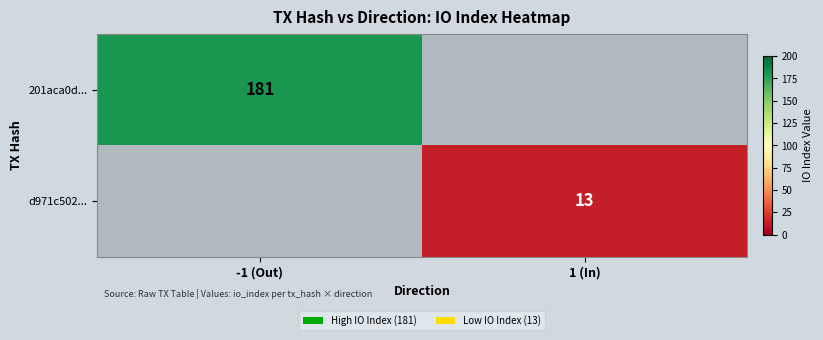

True or false: d971c502... has a value of 13 at 1 (In).

True